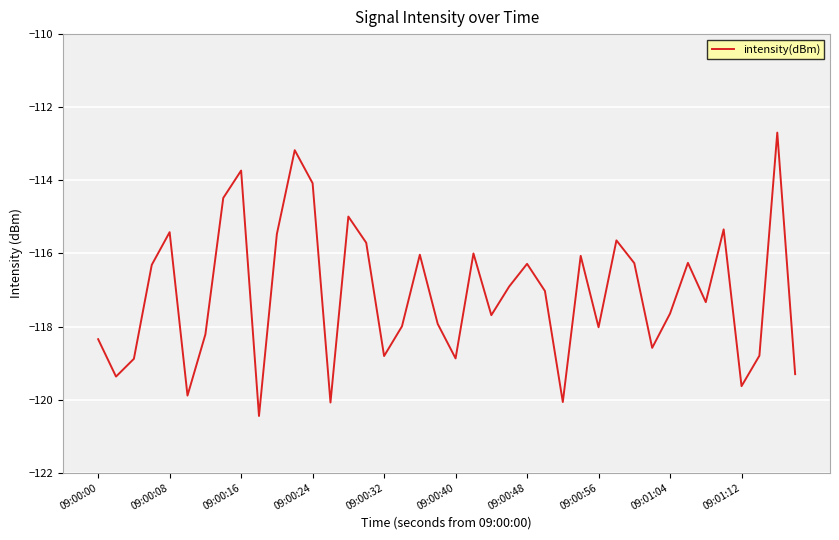

What is the greatest value displayed?

-112.7